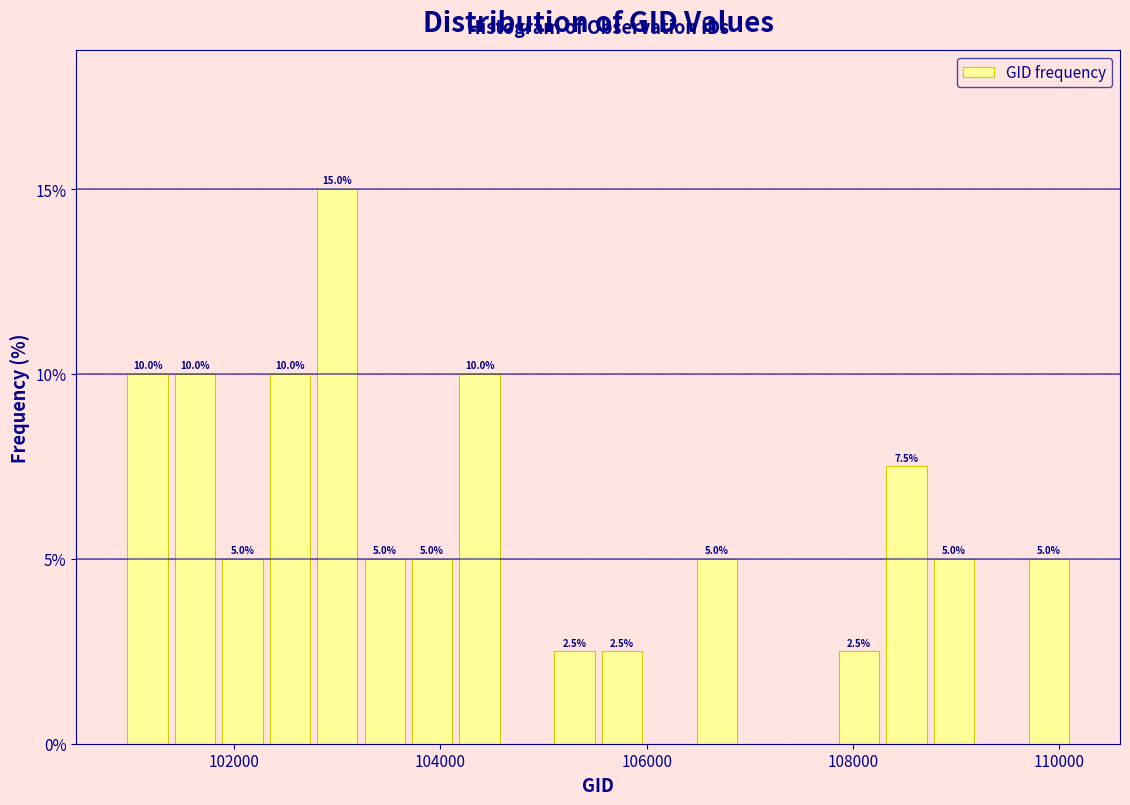

Around what value on the x-axis is the tallest bar? Give the approximate position of its centre, as read against the axis.

103000